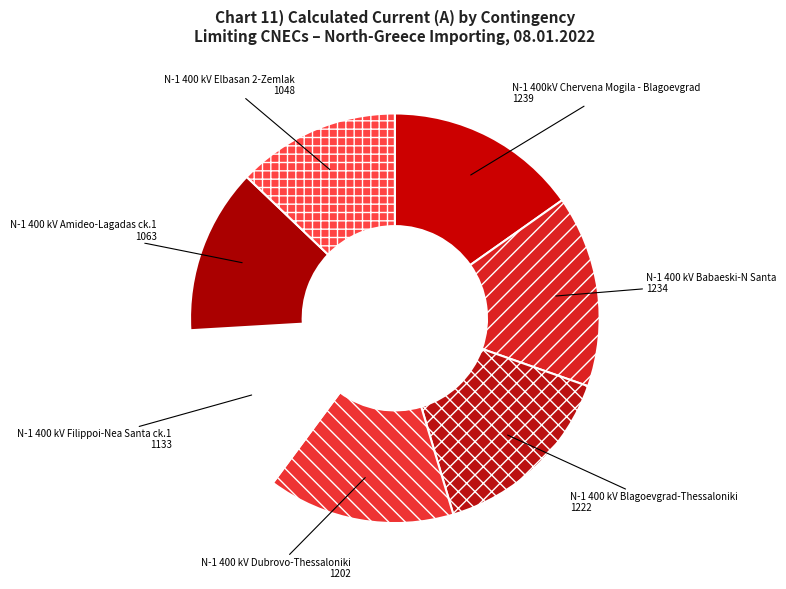

Do N-1 400 kV Babaeski-N Santa and N-1 400 kV Blagoevgrad-Thessaloniki together represent more than half of the pie?

No